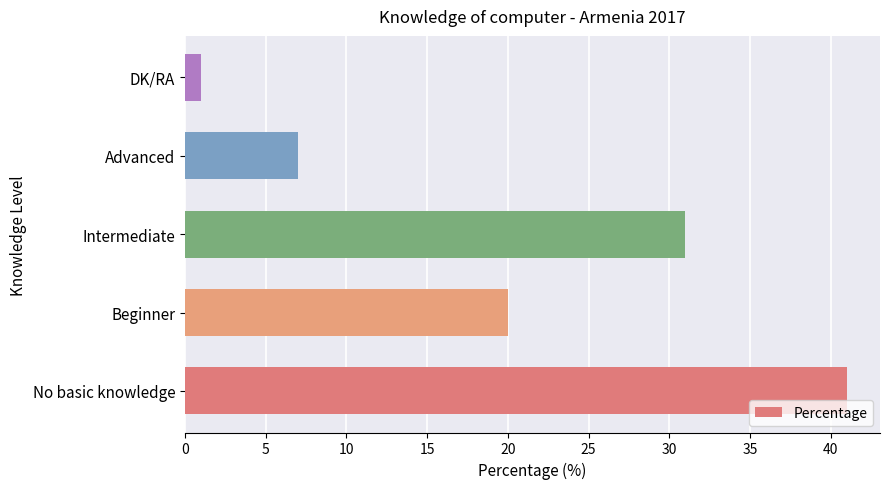

What is the smallest value displayed?

1